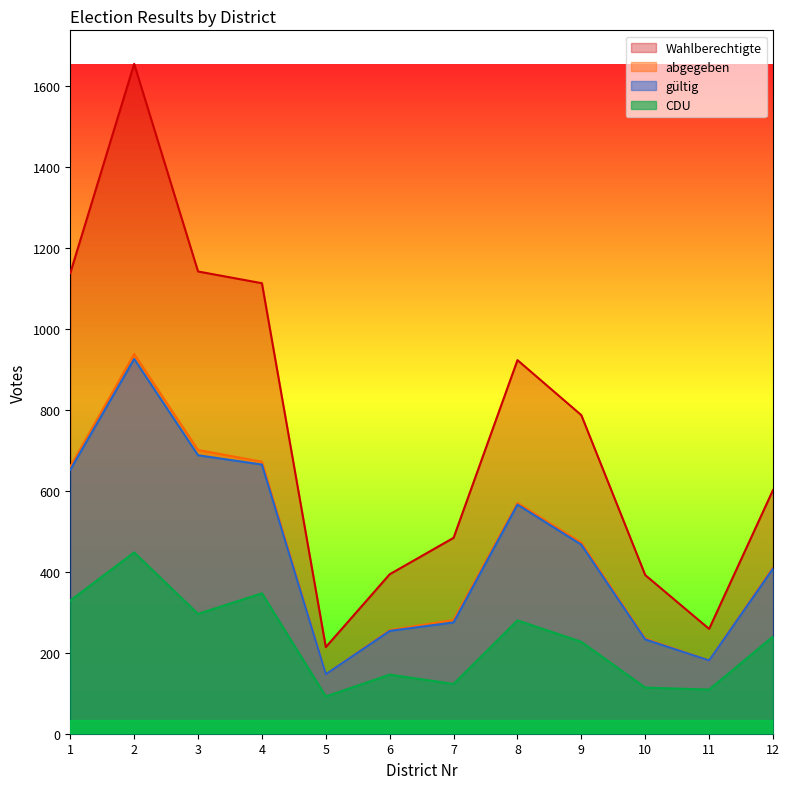

What is the value of the gültig point at the 5th from the left?

147